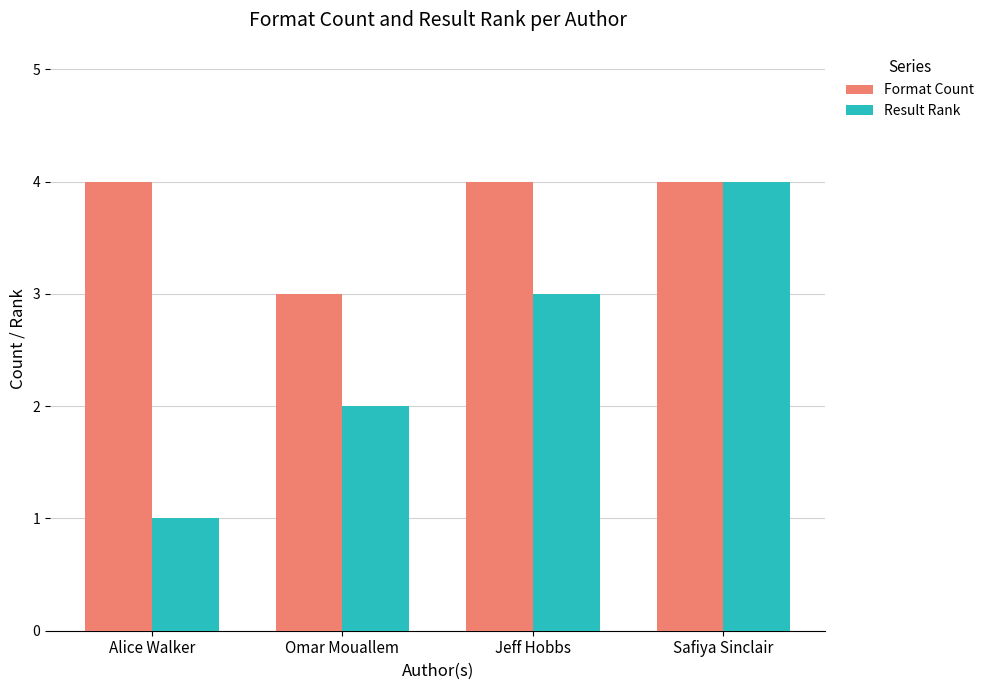

Where is Format Count nearest to the value 3?

Omar Mouallem